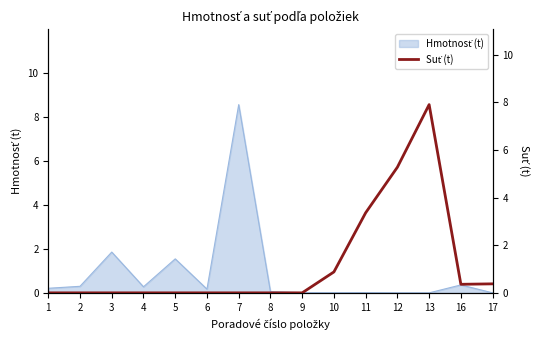

The chart shows a value of 0.9 at 10. True or false?

True